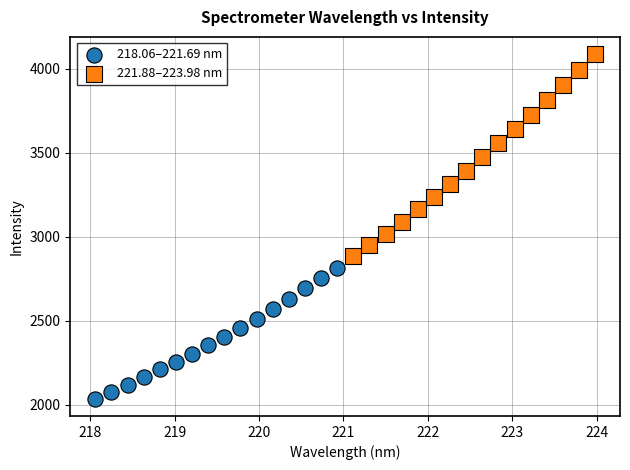

Which series contains the lowest Y value?

218.06–221.69 nm